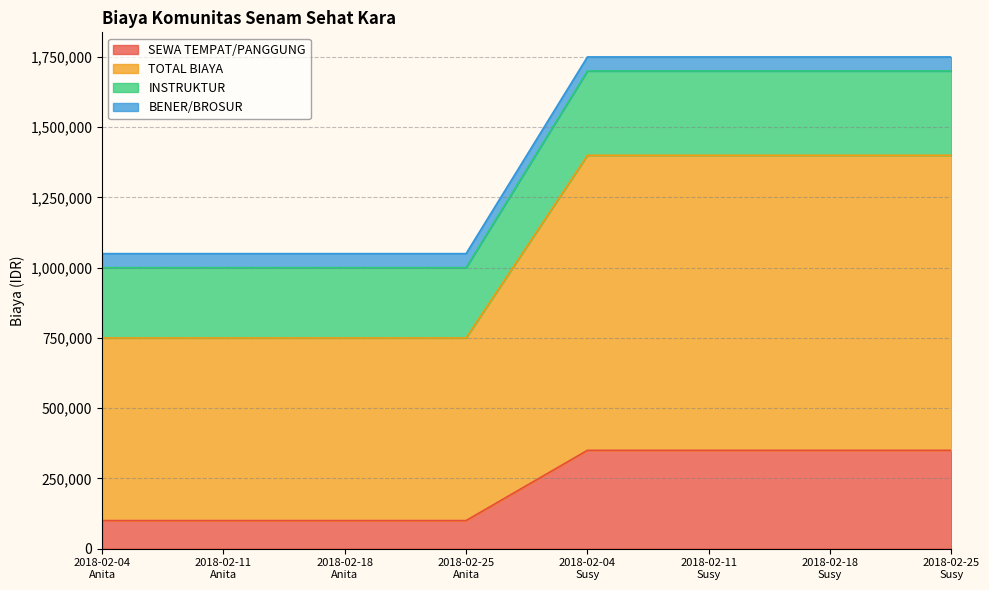

What is the maximum value for SEWA TEMPAT/PANGGUNG?

350000